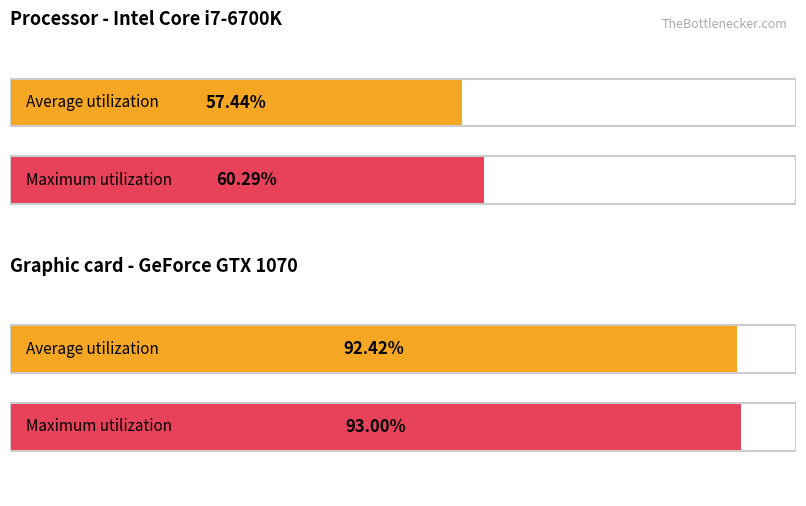

The value of Maximum utilization at gpu_temp is 93.0. True or false?

True